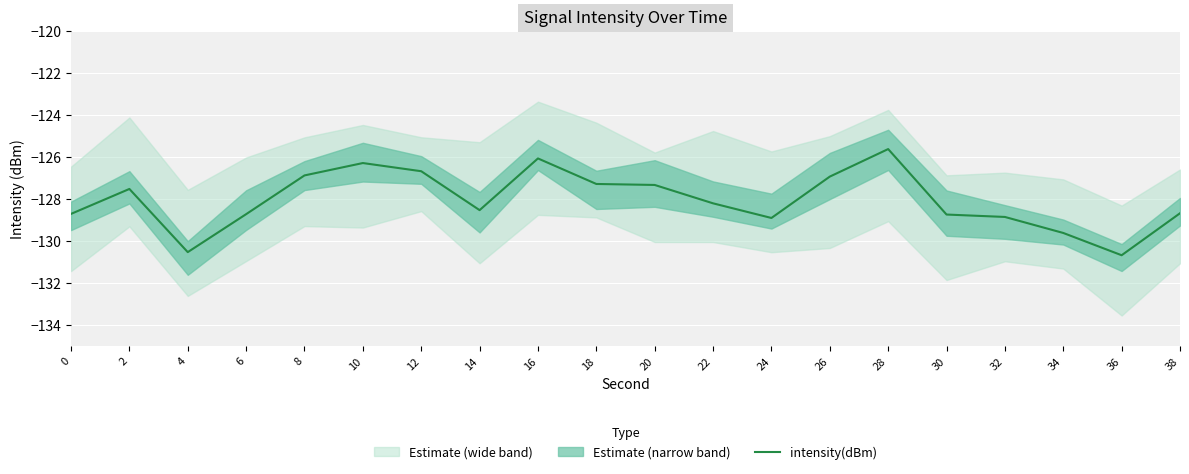

Does the chart display data point markers on the line(s)?

No